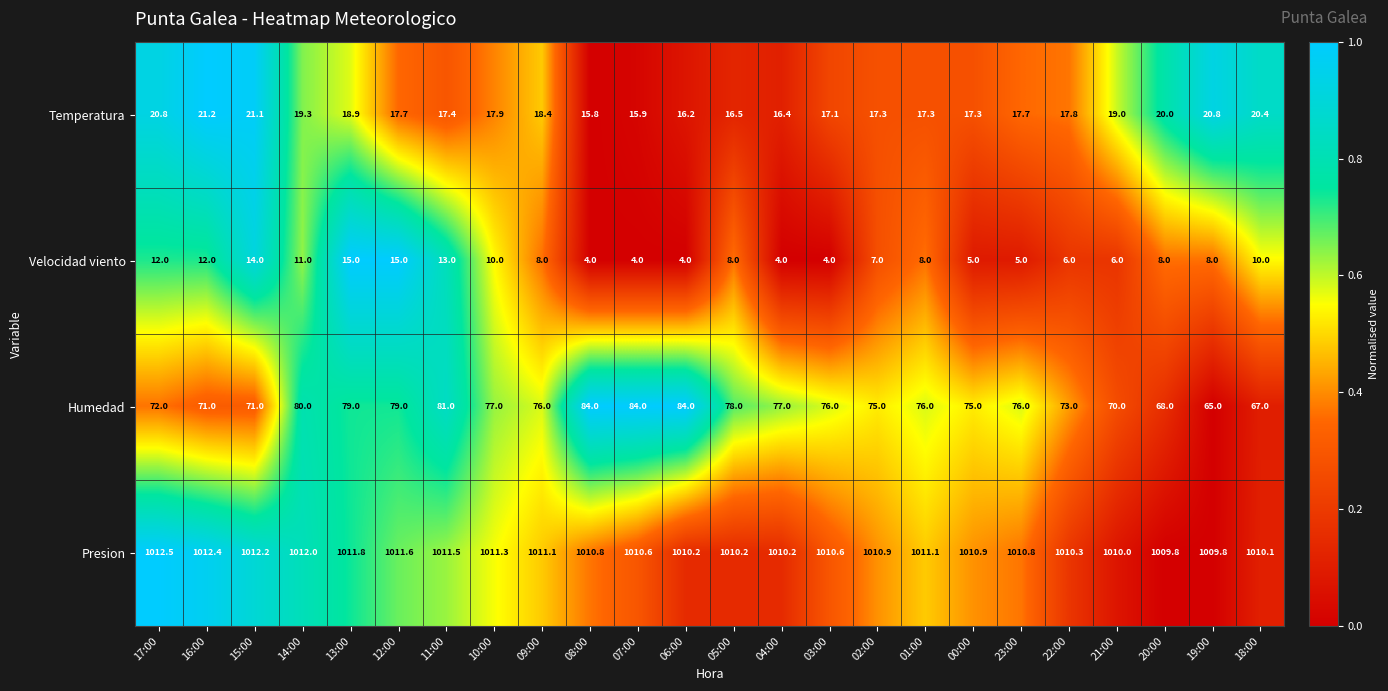

Between 17:00 and 23:00, which series saw the biggest shift?

Velocidad viento